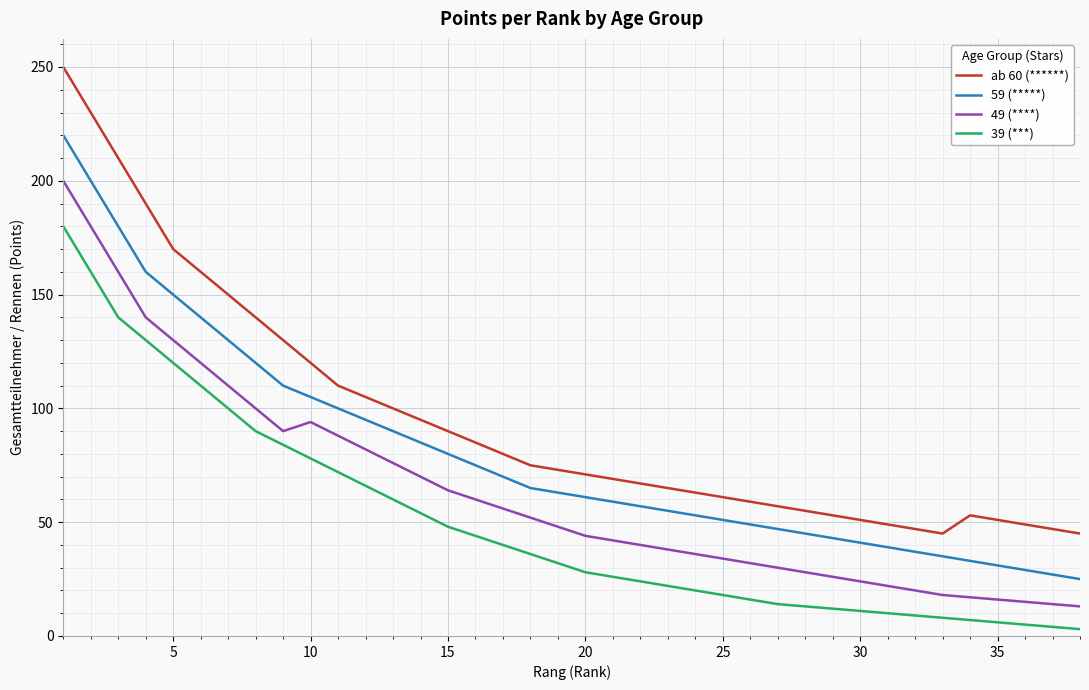

Which series has the largest total across all categories?

ab 60 (******)